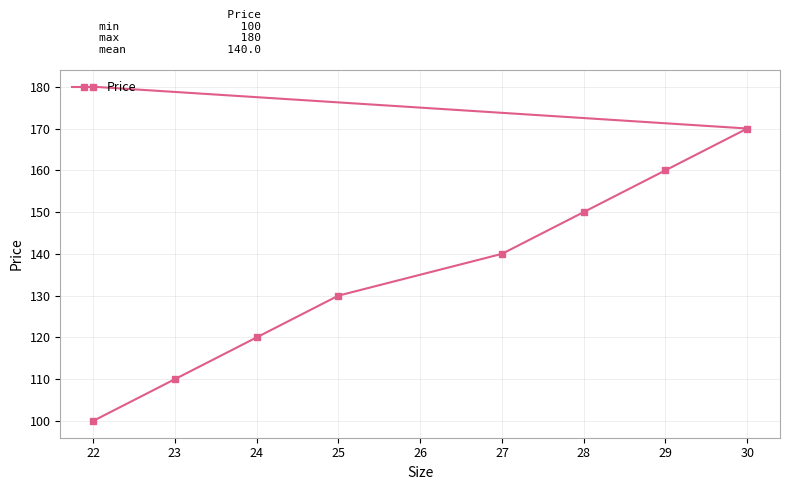

What is the value of the 5th point from the left?

140